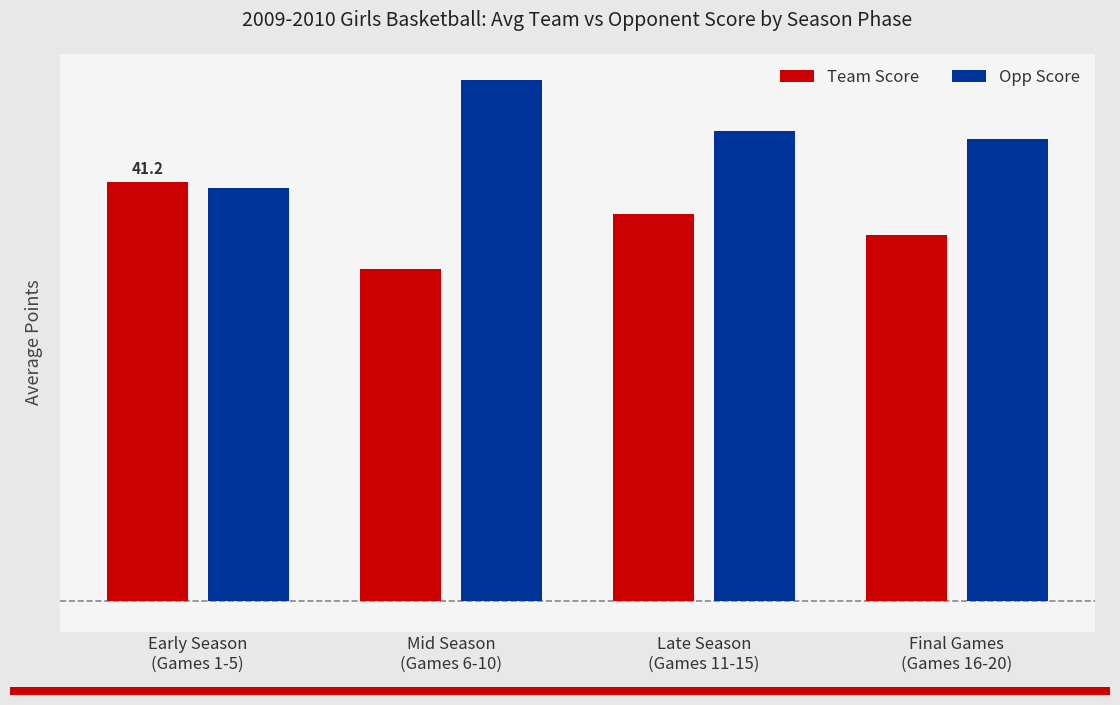

Are the bars horizontal?

No